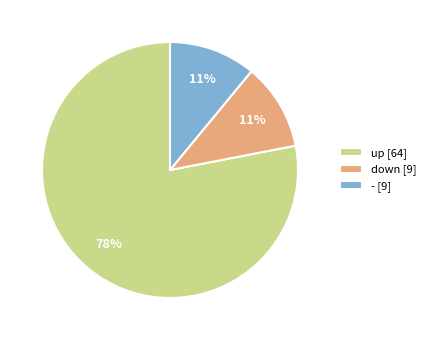

Combined, do down [9] and up [64] account for over 50%?

Yes